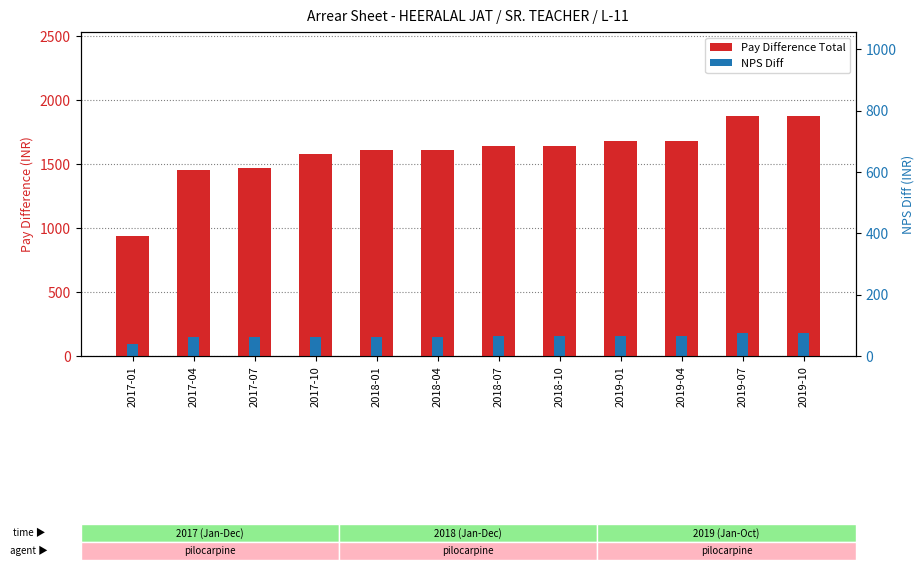

Which series changed the most between 2018-01 and 2019-07?

Pay Difference Total